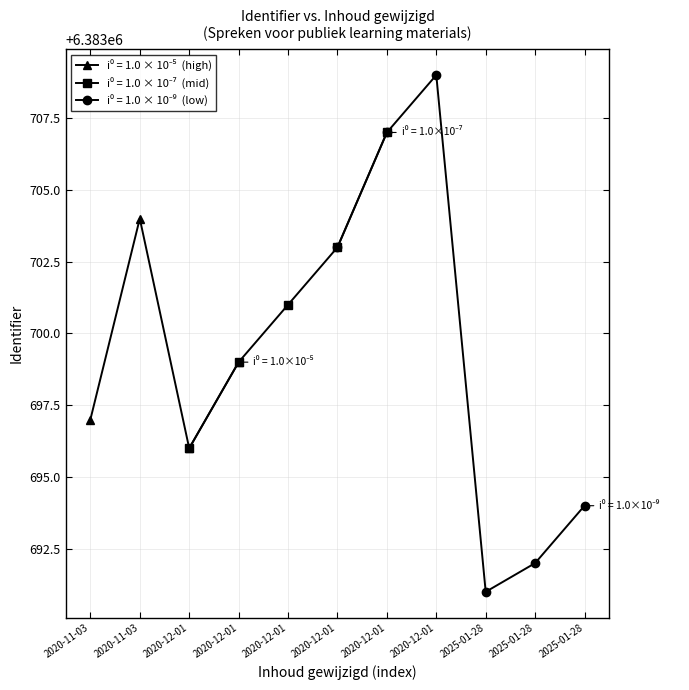

How many data points are above 6383699?

5